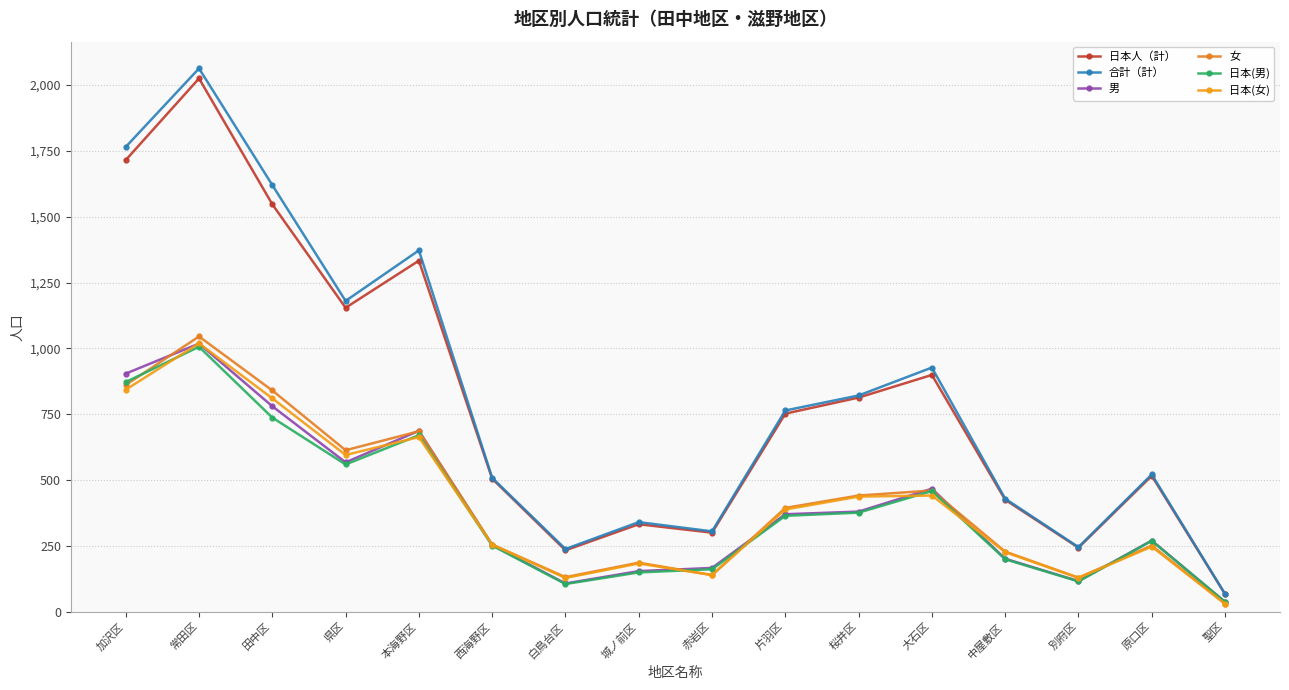

What is the difference between the maximum and minimum values in the 日本(女) series?

989